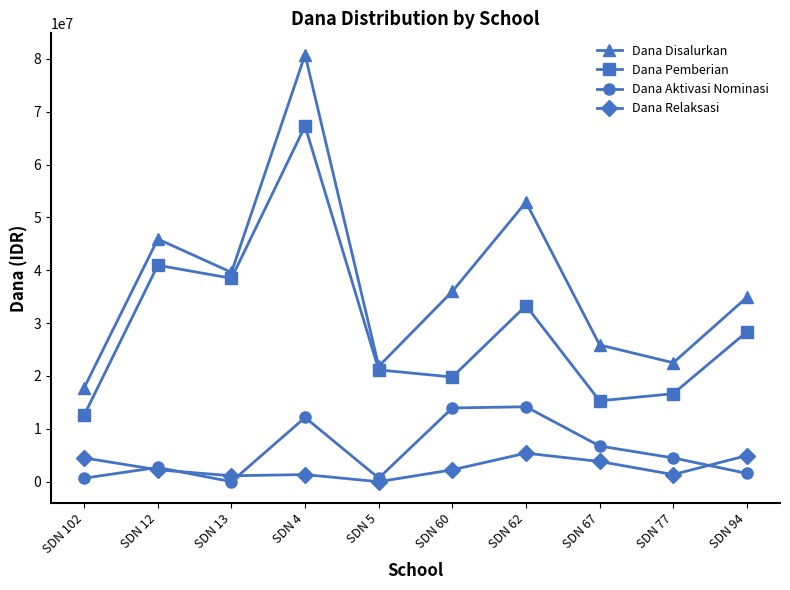

Read the Dana Disalurkan value at SDN 77, to the nearest 100.

22500000